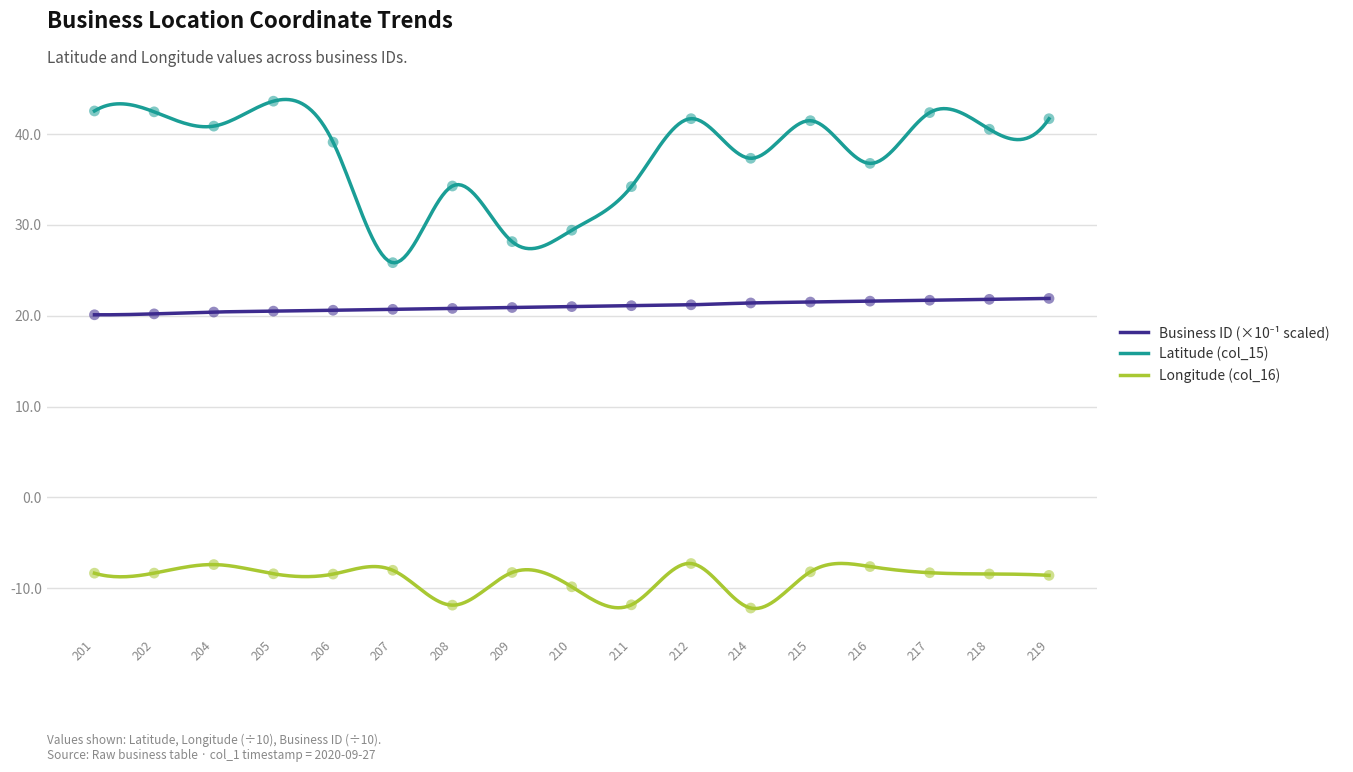

At how many categories does at least one series exceed 42?

4